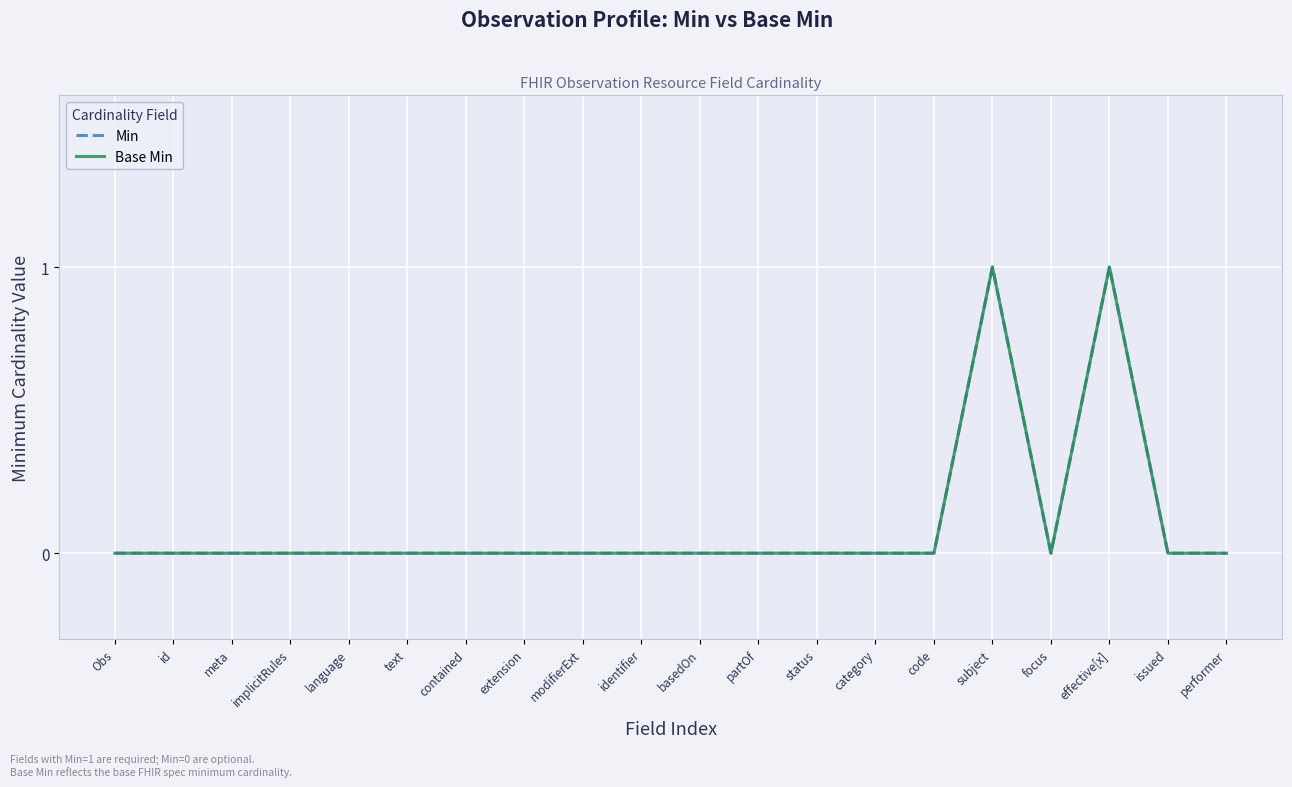

Reading left to right, extract all data points from this chart.

Min: 0	0	0	0	0	0	0	0	0	0	0	0	0	0	0	1	0	1	0	0
Base Min: 0	0	0	0	0	0	0	0	0	0	0	0	0	0	0	1	0	1	0	0